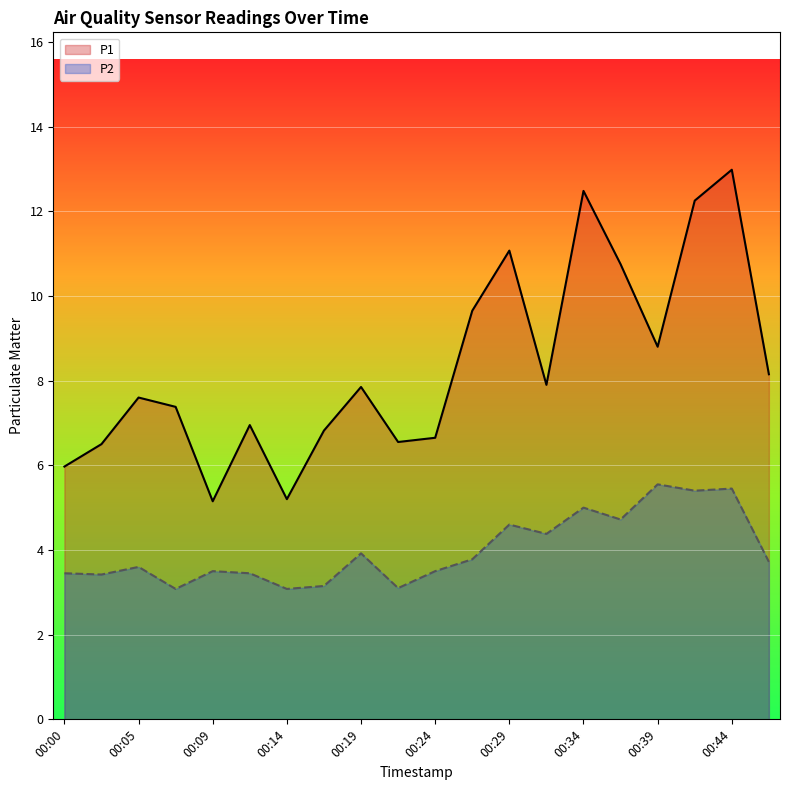

Read the P2 value at 12.

4.6